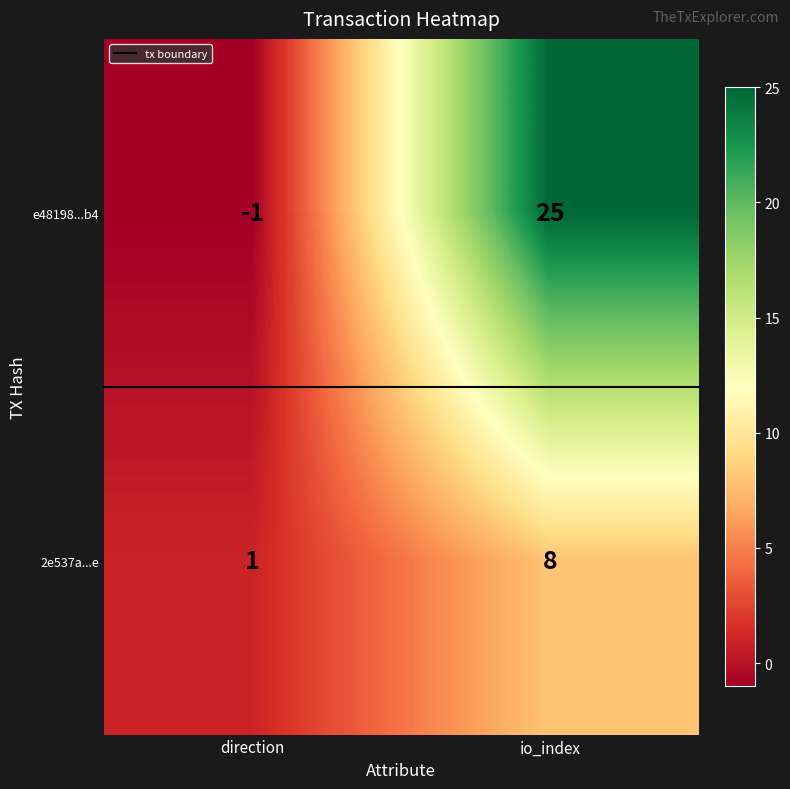

What is the average value of the e48198...b4 series?

12